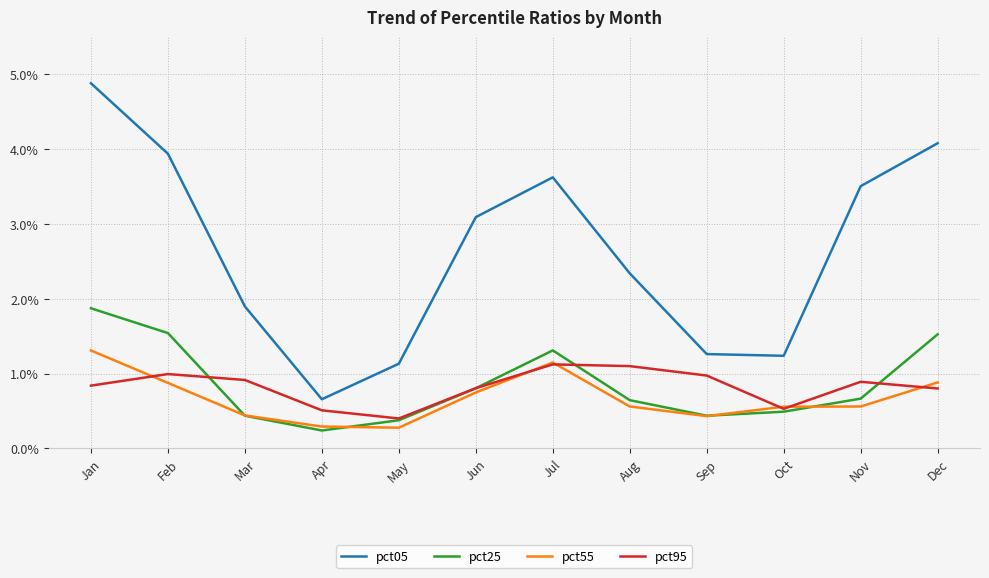

What are all the series names shown in the legend?

pct05, pct25, pct55, pct95